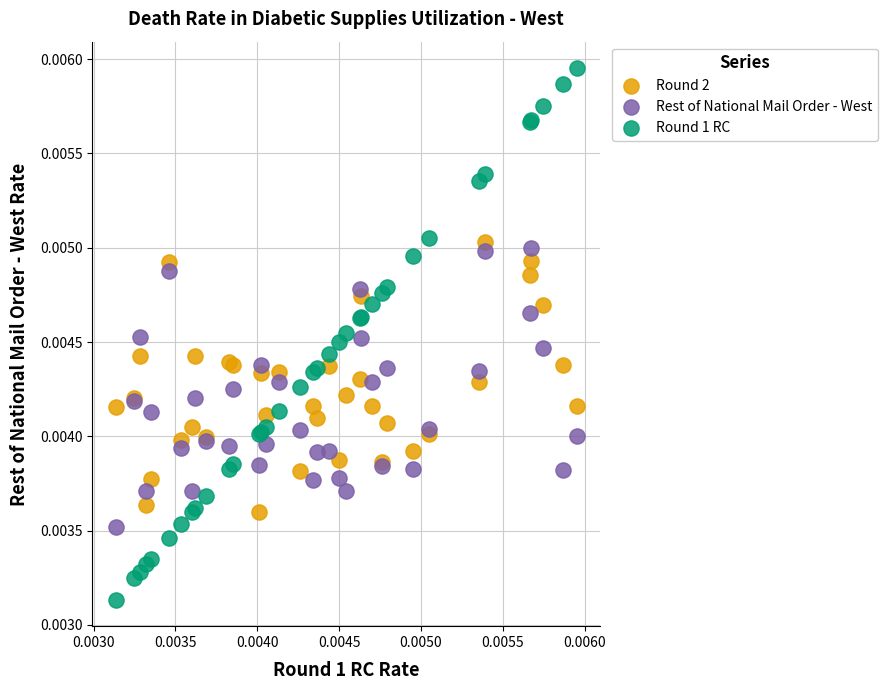

Which series reaches the minimum Y coordinate?

Round 1 RC